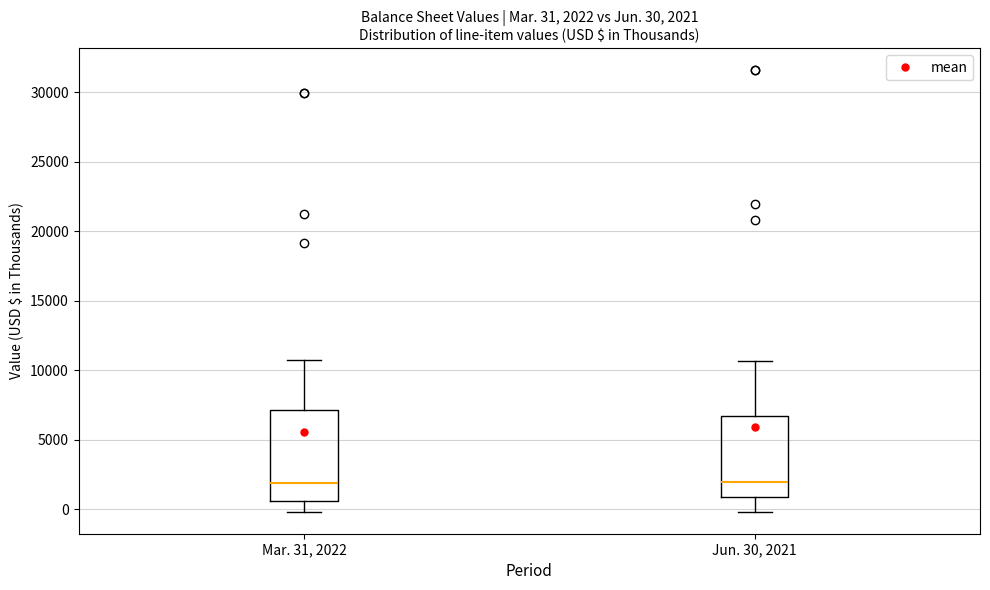

Comparing the boxes themselves (not the whiskers), which one is the tallest?

Mar. 31, 2022